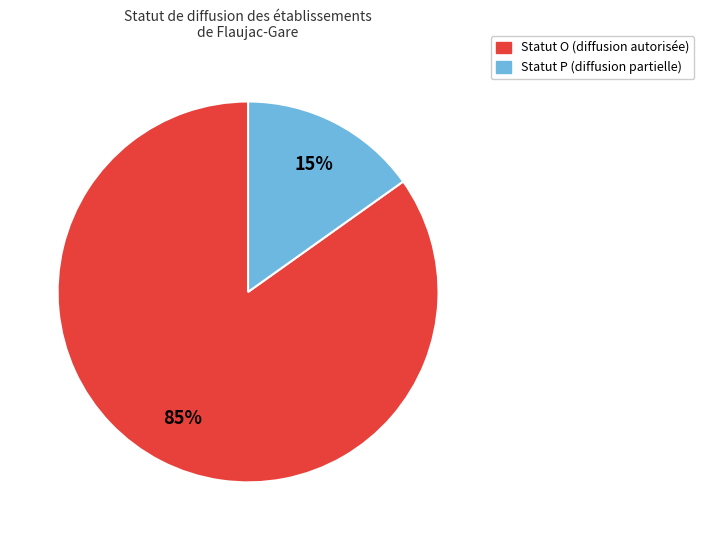

To the nearest percent, what is the difference between the largest and smallest slice percentages?

70%